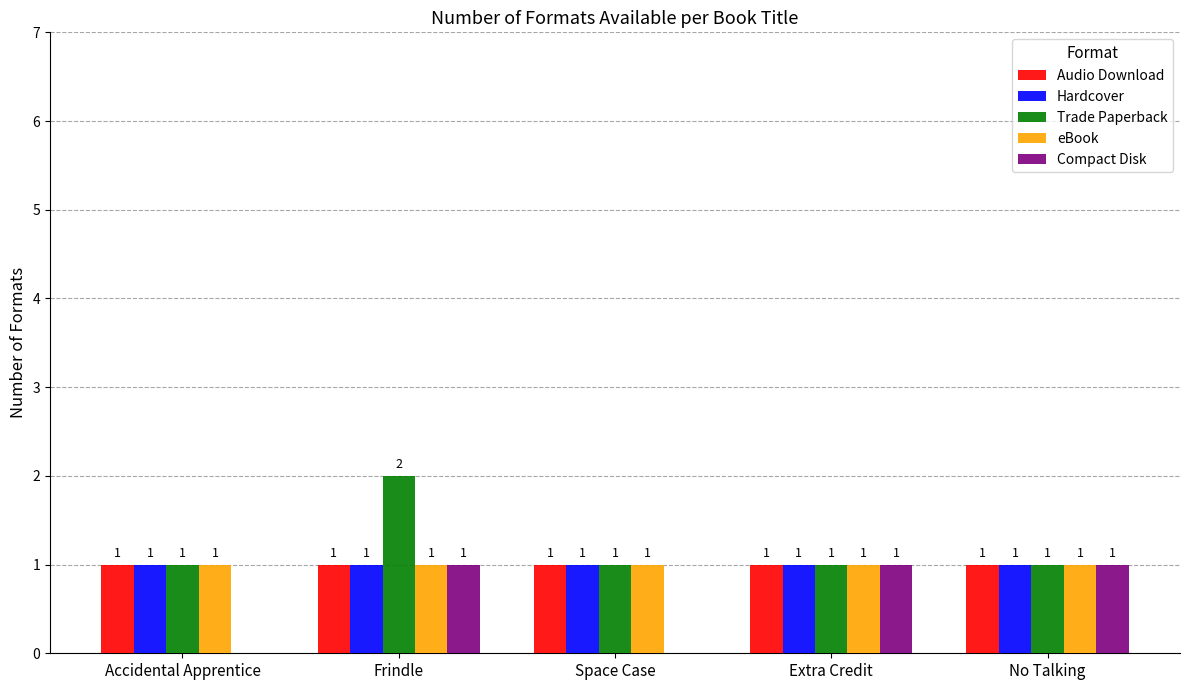

Reading left to right, what are all the values shown in this chart?

Audio Download: Accidental Apprentice=1	Frindle=1	Space Case=1	Extra Credit=1	No Talking=1
Hardcover: Accidental Apprentice=1	Frindle=1	Space Case=1	Extra Credit=1	No Talking=1
Trade Paperback: Accidental Apprentice=1	Frindle=2	Space Case=1	Extra Credit=1	No Talking=1
eBook: Accidental Apprentice=1	Frindle=1	Space Case=1	Extra Credit=1	No Talking=1
Compact Disk: Accidental Apprentice=0	Frindle=1	Space Case=0	Extra Credit=1	No Talking=1